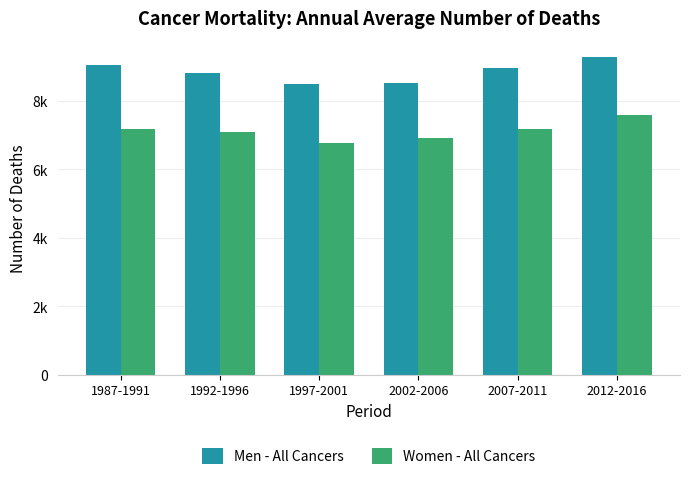

What are all the series names shown in the legend?

Men - All Cancers, Women - All Cancers